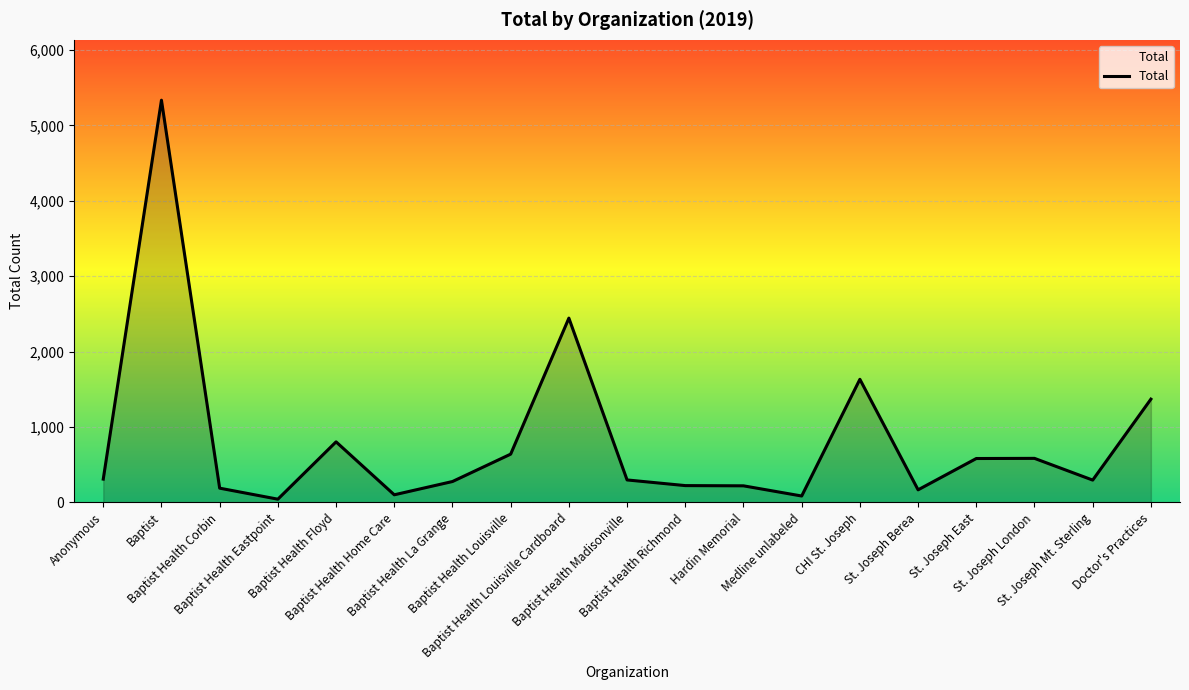

How many lines are shown in the chart?

1